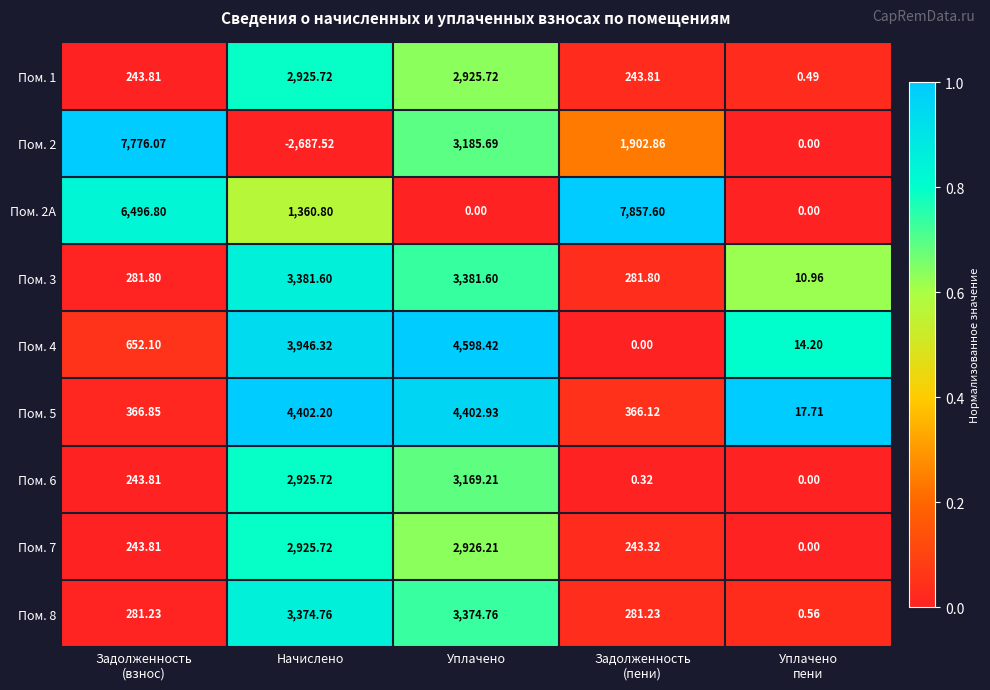

Which label corresponds to the largest value in the chart?

Задолженность
(пени)